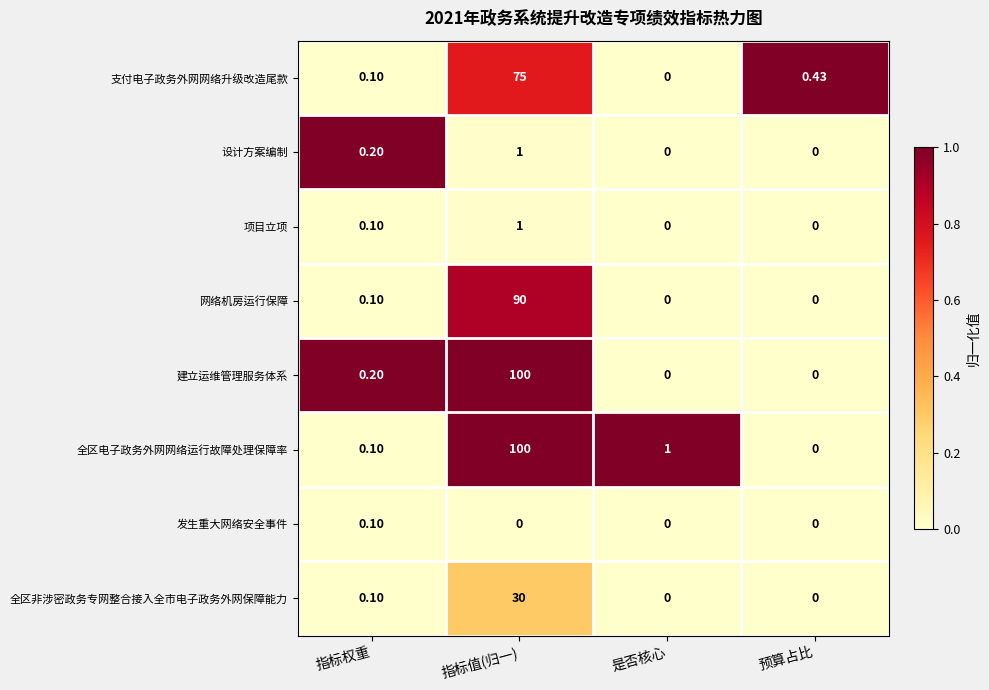

Which category has the highest value across all series?

指标值(归一)